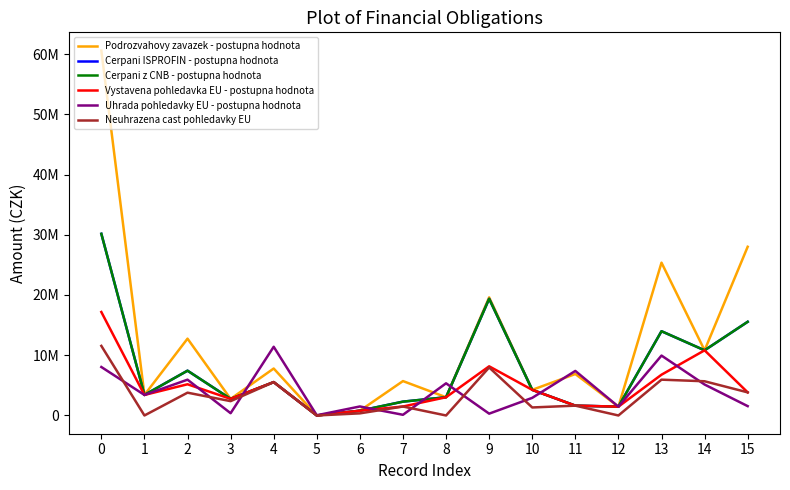

At which label does Uhrada pohledavky EU - postupna hodnota reach its minimum?

5